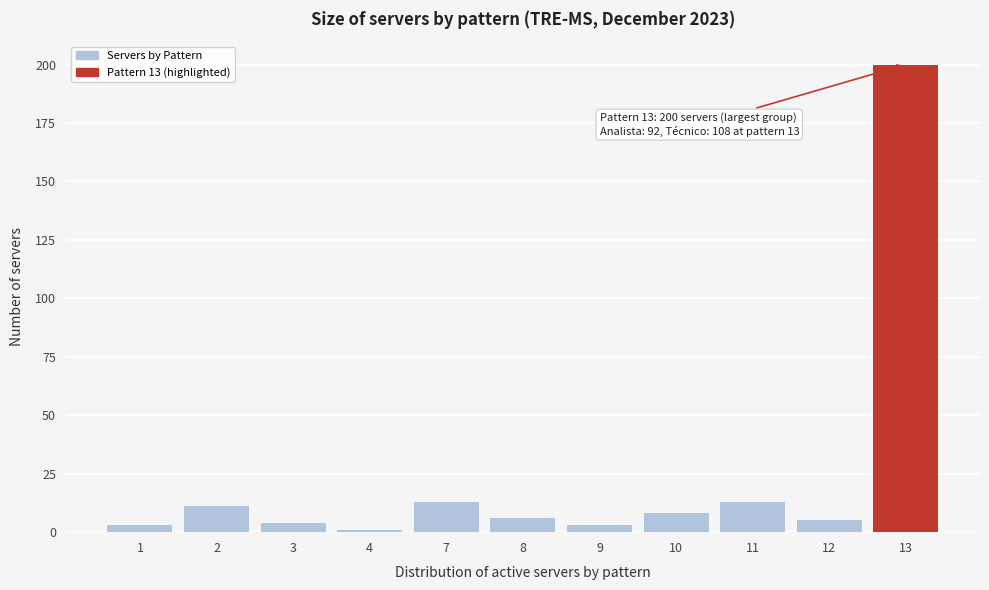

Reading left to right, extract all data points from this chart.

1=3	2=11	3=4	4=1	7=13	8=6	9=3	10=8	11=13	12=5	13=200